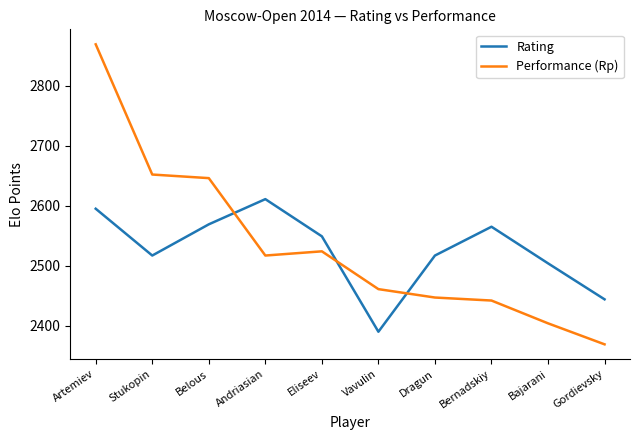

What is the difference between the Rating values at Gordievsky and Artemiev?

151